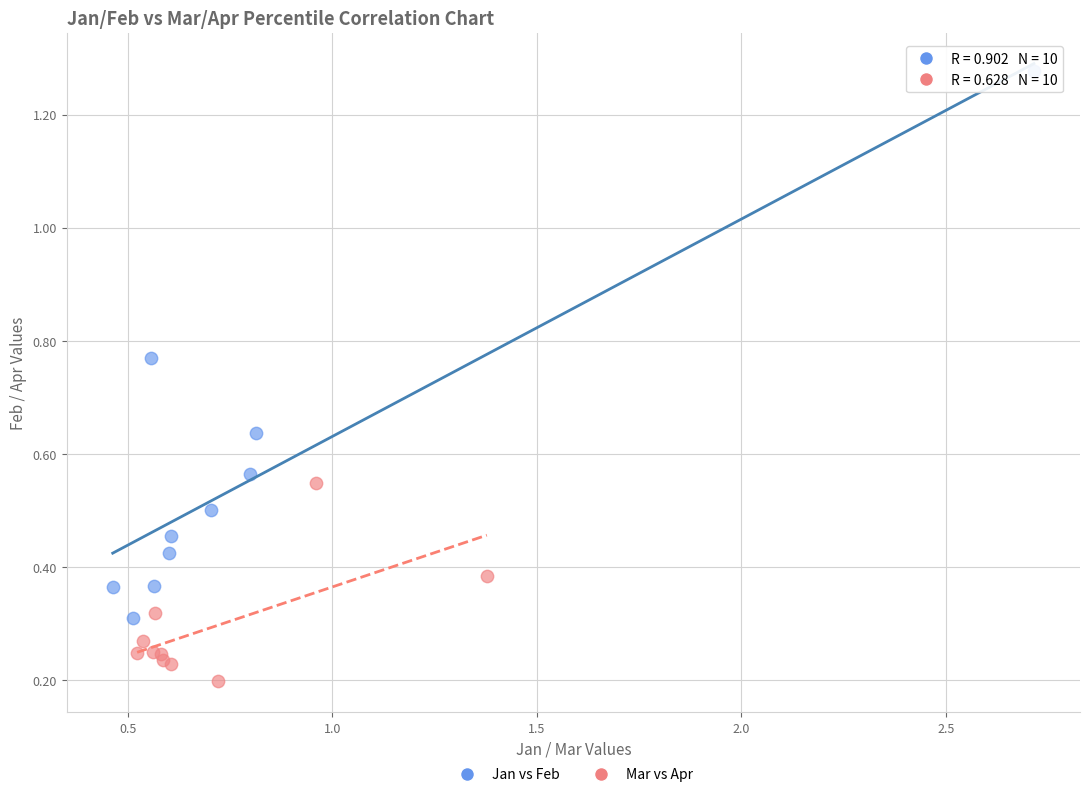

Which series has the widest spread of Y values?

Jan vs Feb